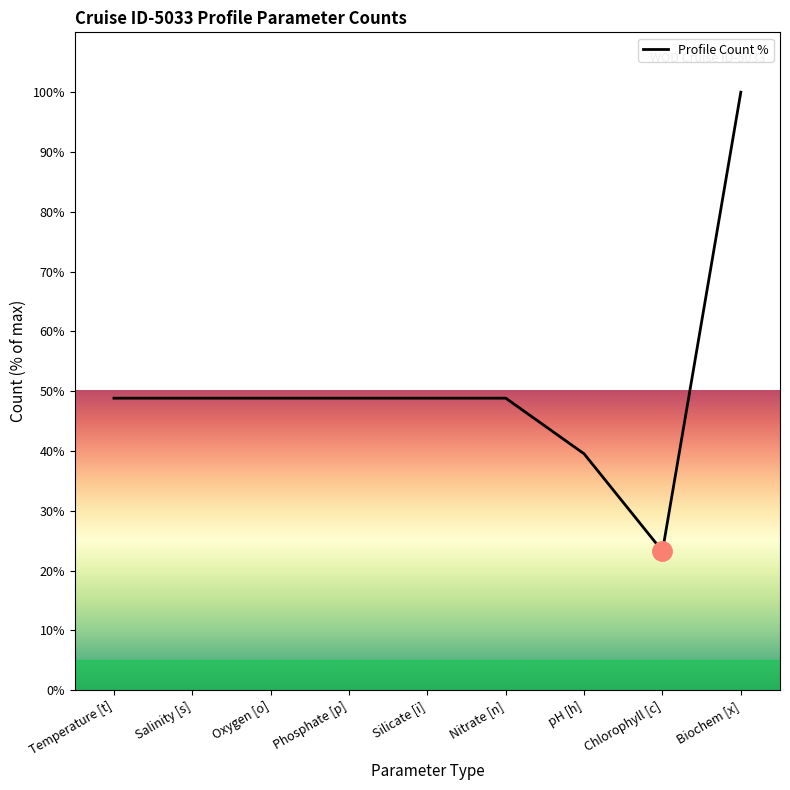

Approximately how many times larger is the value at Oxygen [o] compared to Biochem [x]?

0.5